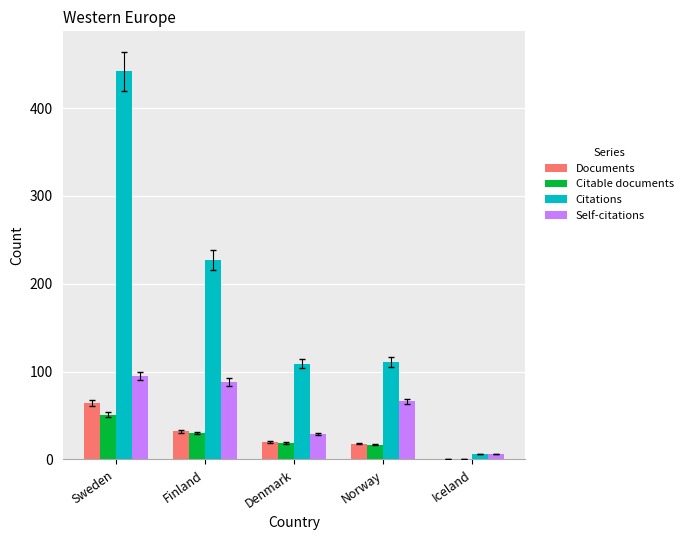

How many categories are shown in the chart?

5